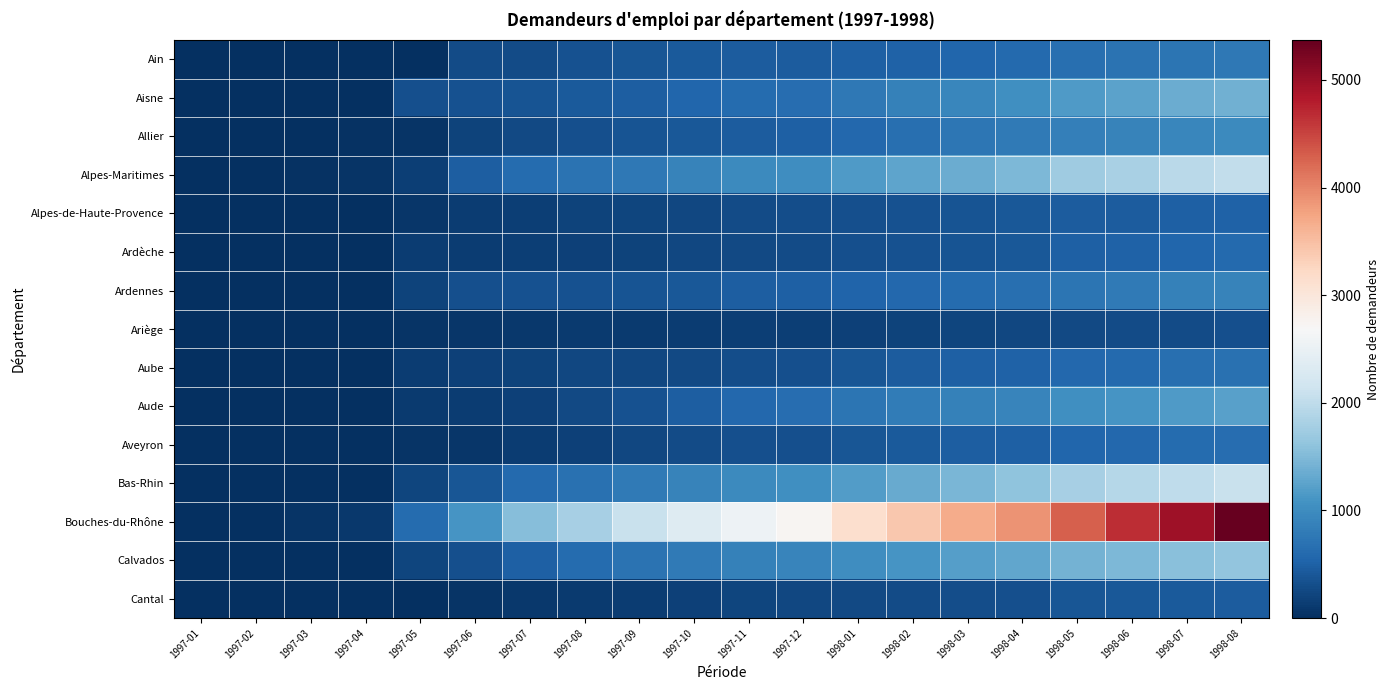

Reading right to left, list all the values displayed in this chart.

Ain: 1998-08=761	1998-07=725	1998-06=693	1998-05=671	1998-04=608	1998-03=557	1998-02=519	1998-01=483	1997-12=459	1997-11=454	1997-10=425	1997-09=384	1997-08=349	1997-07=291	1997-06=275	1997-05=14	1997-04=1	1997-03=0	1997-02=0	1997-01=0
Aisne: 1998-08=1400	1998-07=1351	1998-06=1257	1998-05=1174	1998-04=1048	1998-03=930	1998-02=861	1998-01=769	1997-12=631	1997-11=611	1997-10=563	1997-09=469	1997-08=424	1997-07=370	1997-06=346	1997-05=332	1997-04=0	1997-03=0	1997-02=0	1997-01=0
Allier: 1998-08=986	1998-07=936	1998-06=895	1998-05=852	1998-04=785	1998-03=735	1998-02=660	1998-01=570	1997-12=487	1997-11=456	1997-10=411	1997-09=364	1997-08=328	1997-07=264	1997-06=208	1997-05=47	1997-04=32	1997-03=0	1997-02=0	1997-01=0
Alpes-Maritimes: 1998-08=2029	1998-07=1958	1998-06=1810	1998-05=1721	1998-04=1478	1998-03=1347	1998-02=1260	1998-01=1158	1997-12=1024	1997-11=984	1997-10=896	1997-09=771	1997-08=709	1997-07=624	1997-06=471	1997-05=157	1997-04=49	1997-03=30	1997-02=0	1997-01=0
Alpes-de-Haute-Provence: 1998-08=519	1998-07=502	1998-06=459	1998-05=446	1998-04=413	1998-03=370	1998-02=348	1998-01=318	1997-12=294	1997-11=280	1997-10=235	1997-09=210	1997-08=189	1997-07=167	1997-06=139	1997-05=63	1997-04=0	1997-03=0	1997-02=0	1997-01=0
Ardèche: 1998-08=592	1998-07=554	1998-06=523	1998-05=498	1998-04=419	1998-03=375	1998-02=343	1998-01=317	1997-12=276	1997-11=267	1997-10=239	1997-09=199	1997-08=179	1997-07=151	1997-06=144	1997-05=135	1997-04=0	1997-03=0	1997-02=0	1997-01=0
Ardennes: 1998-08=895	1998-07=872	1998-06=795	1998-05=716	1998-04=652	1998-03=612	1998-02=576	1998-01=544	1997-12=489	1997-11=467	1997-10=412	1997-09=375	1997-08=354	1997-07=337	1997-06=317	1997-05=201	1997-04=0	1997-03=0	1997-02=0	1997-01=0
Ariège: 1998-08=322	1998-07=293	1998-06=274	1998-05=268	1998-04=237	1998-03=223	1998-02=200	1998-01=182	1997-12=160	1997-11=149	1997-10=131	1997-09=116	1997-08=106	1997-07=93	1997-06=66	1997-05=60	1997-04=0	1997-03=0	1997-02=0	1997-01=0
Aube: 1998-08=674	1998-07=652	1998-06=595	1998-05=578	1998-04=514	1998-03=490	1998-02=453	1998-01=397	1997-12=322	1997-11=309	1997-10=268	1997-09=237	1997-08=233	1997-07=209	1997-06=182	1997-05=133	1997-04=0	1997-03=0	1997-02=0	1997-01=0
Aude: 1998-08=1221	1998-07=1168	1998-06=1097	1998-05=1034	1998-04=912	1998-03=863	1998-02=800	1998-01=725	1997-12=630	1997-11=576	1997-10=480	1997-09=355	1997-08=255	1997-07=168	1997-06=143	1997-05=108	1997-04=0	1997-03=0	1997-02=0	1997-01=0
Aveyron: 1998-08=648	1998-07=617	1998-06=577	1998-05=548	1998-04=497	1998-03=477	1998-02=424	1998-01=393	1997-12=334	1997-11=323	1997-10=278	1997-09=236	1997-08=185	1997-07=133	1997-06=78	1997-05=48	1997-04=0	1997-03=0	1997-02=0	1997-01=0
Bas-Rhin: 1998-08=2088	1998-07=1995	1998-06=1919	1998-05=1790	1998-04=1598	1998-03=1457	1998-02=1328	1998-01=1182	1997-12=1035	1997-11=979	1997-10=902	1997-09=787	1997-08=688	1997-07=590	1997-06=392	1997-05=221	1997-04=20	1997-03=13	1997-02=0	1997-01=0
Bouches-du-Rhône: 1998-08=5371	1998-07=4955	1998-06=4666	1998-05=4296	1998-04=3898	1998-03=3689	1998-02=3408	1998-01=3141	1997-12=2741	1997-11=2558	1997-10=2346	1997-09=2081	1997-08=1799	1997-07=1533	1997-06=1107	1997-05=625	1997-04=96	1997-03=50	1997-02=0	1997-01=0
Calvados: 1998-08=1635	1998-07=1560	1998-06=1483	1998-05=1418	1998-04=1289	1998-03=1202	1998-02=1108	1998-01=1012	1997-12=910	1997-11=866	1997-10=788	1997-09=702	1997-08=618	1997-07=501	1997-06=321	1997-05=230	1997-04=1	1997-03=0	1997-02=0	1997-01=0
Cantal: 1998-08=459	1998-07=428	1998-06=399	1998-05=378	1998-04=331	1998-03=308	1998-02=290	1998-01=269	1997-12=240	1997-11=228	1997-10=185	1997-09=144	1997-08=107	1997-07=90	1997-06=61	1997-05=10	1997-04=0	1997-03=0	1997-02=0	1997-01=0